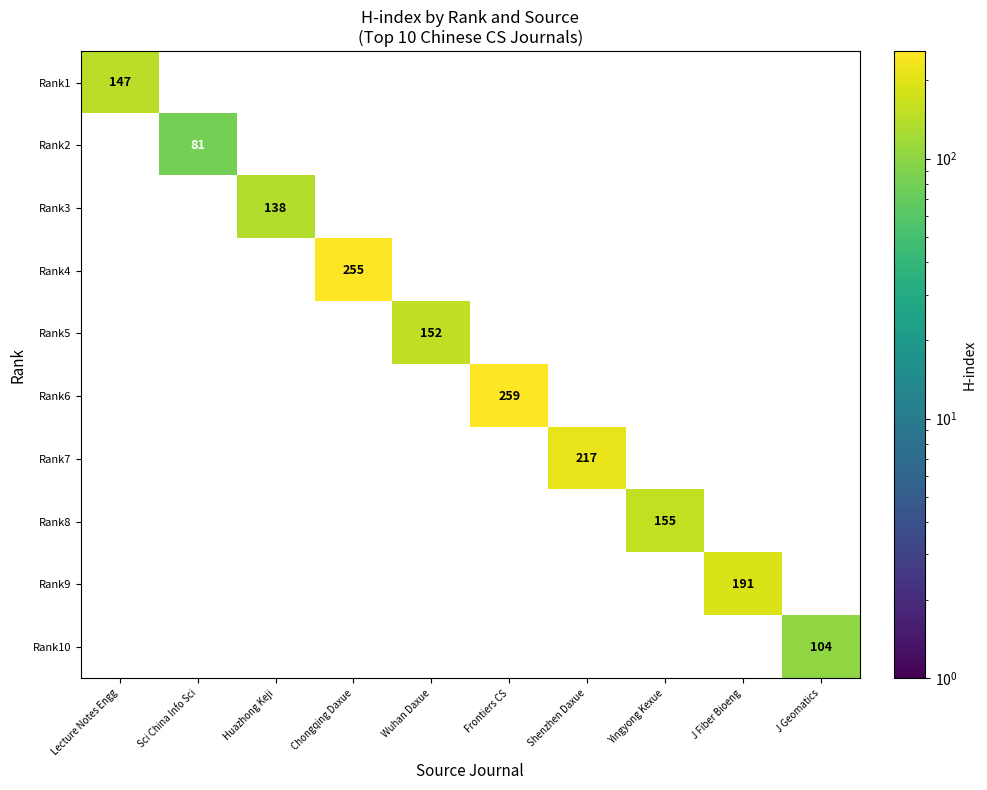

How many categories are shown in the chart?

10